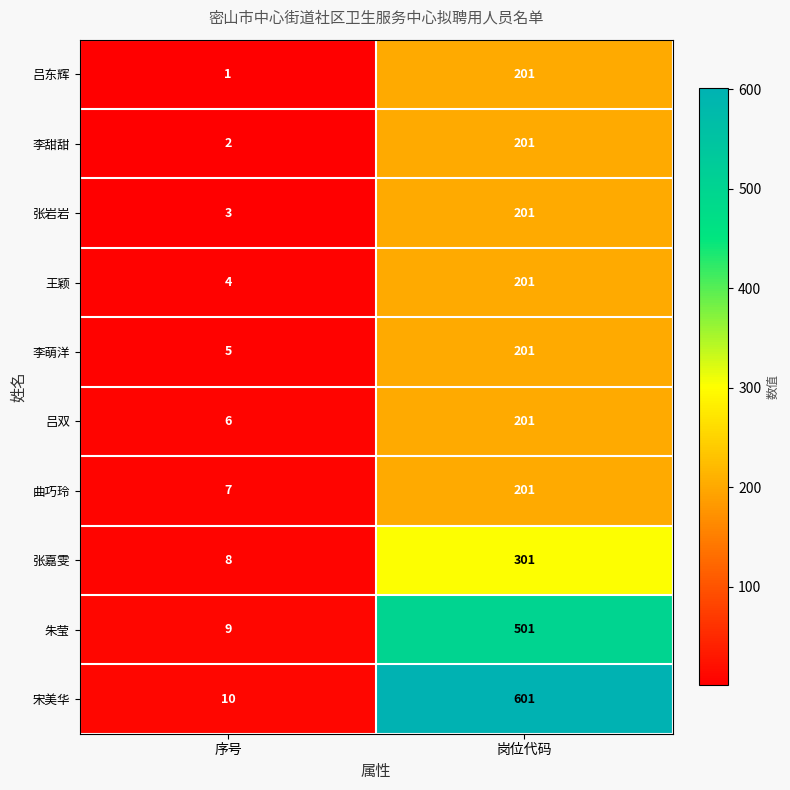

What is the smallest value displayed?

1